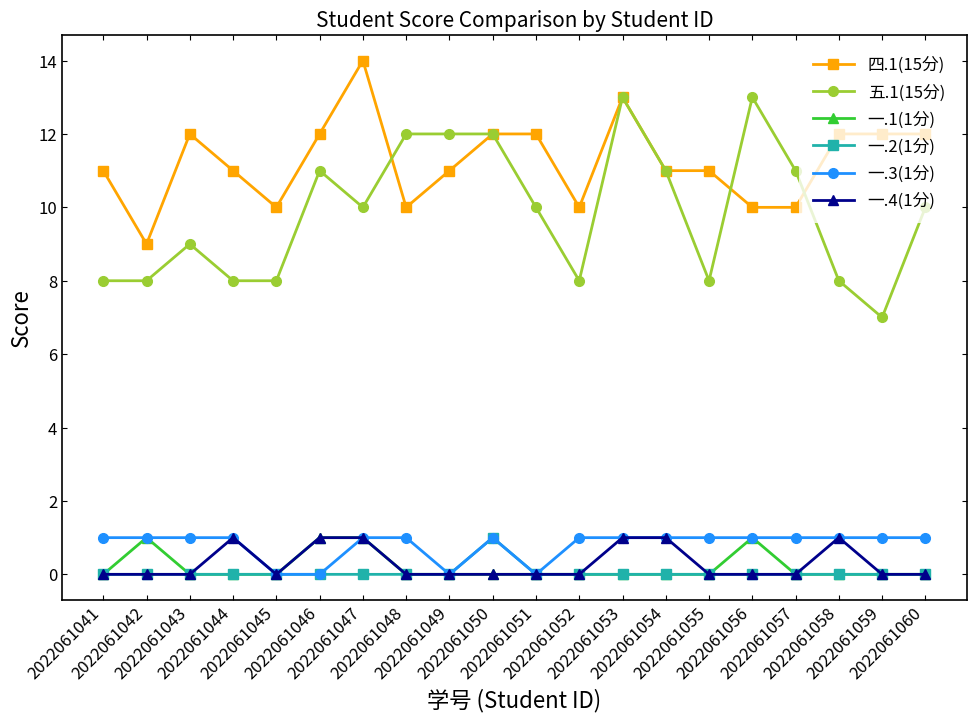

The value of 四.1(15分) at 2022061046 is 12. True or false?

True